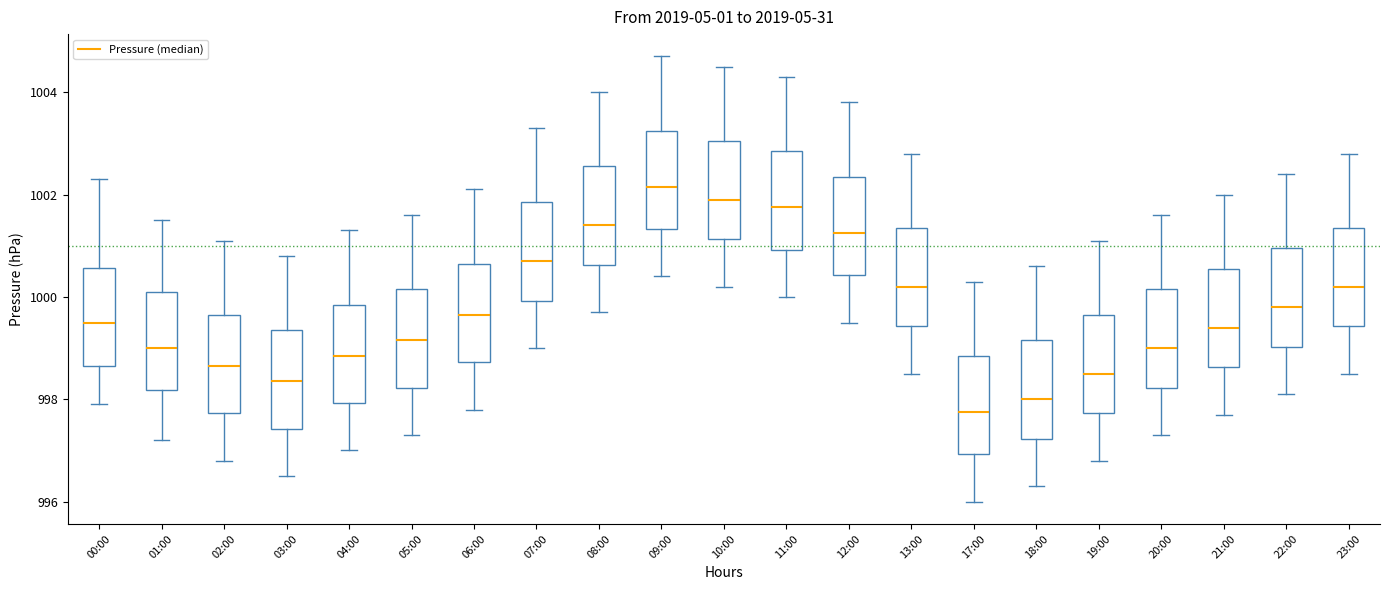

Where does the lower whisker of the box for 09:00 end on the y-axis? The values are not printed on the chart, so give them approximately, as read against the axis.

1000.4